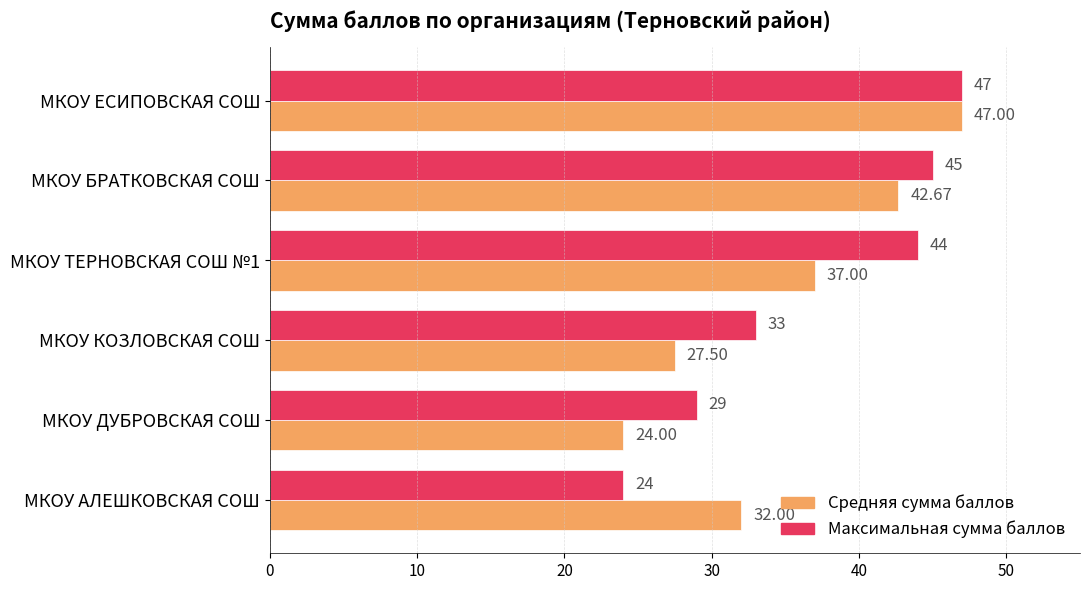

Between МКОУ КОЗЛОВСКАЯ СОШ and МКОУ ДУБРОВСКАЯ СОШ, which series saw the biggest shift?

Максимальная сумма баллов